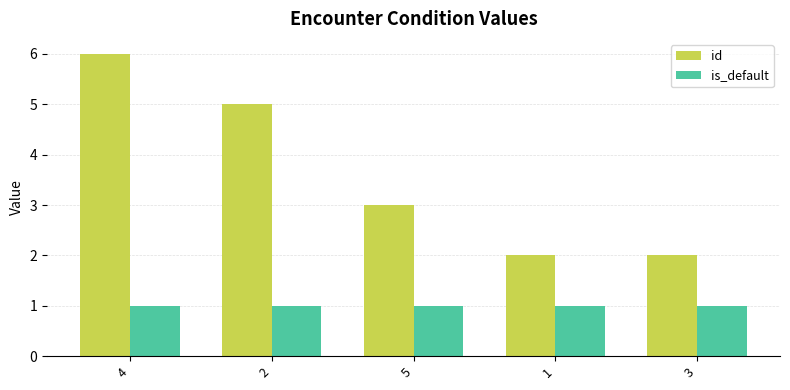

How many data points does each series have?

5